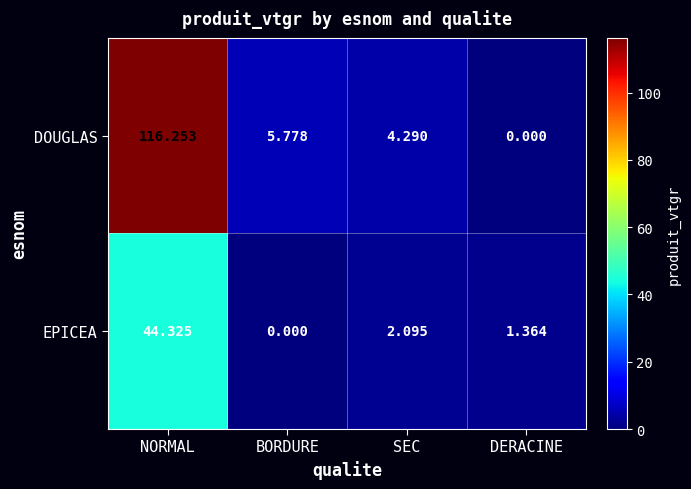

Which series has the largest range (max minus min)?

DOUGLAS